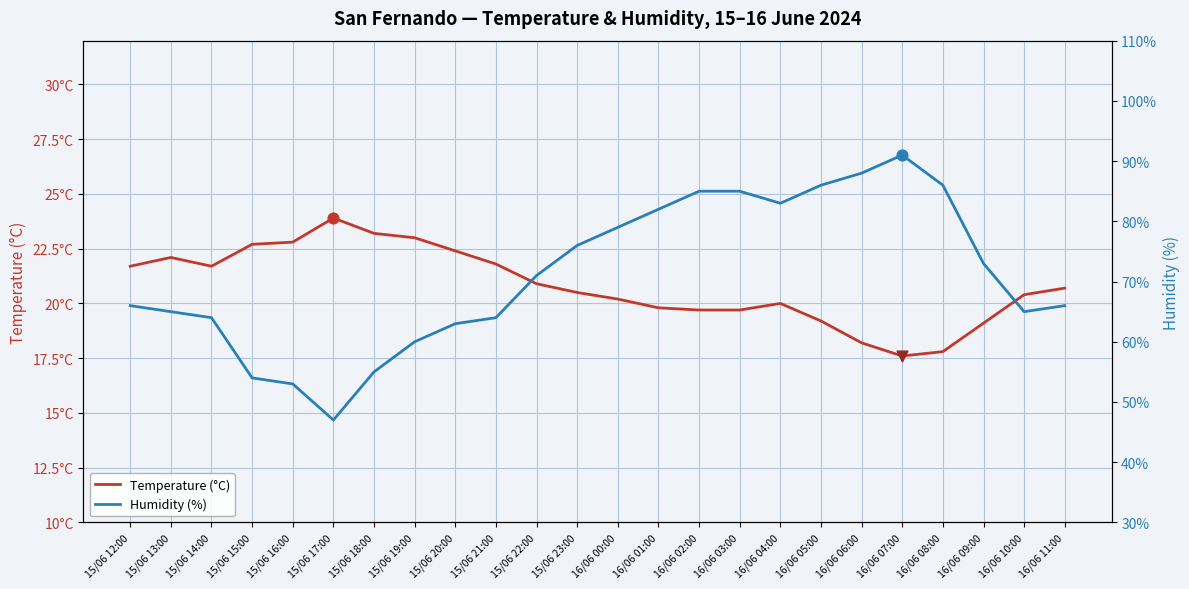

Which series has the largest total across all categories?

Humidity (%)